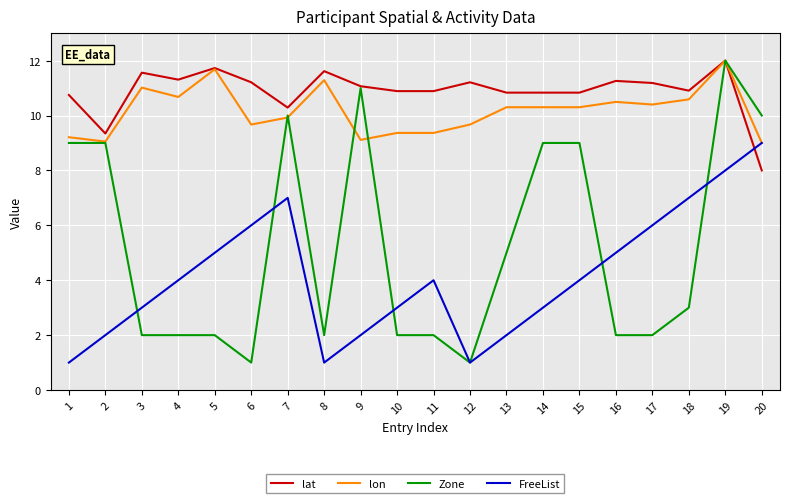

Is the value of Zone at 11 greater than the value of lat at 7?

No